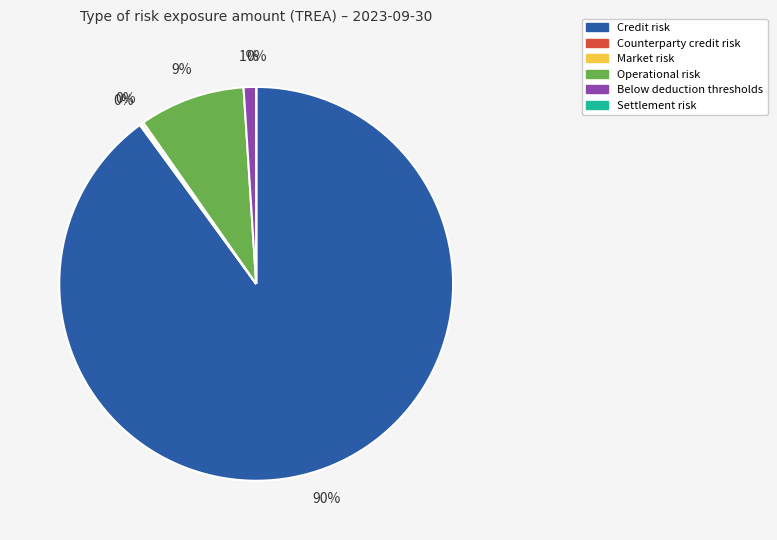

Between Operational risk and Credit risk, which is larger?

Credit risk